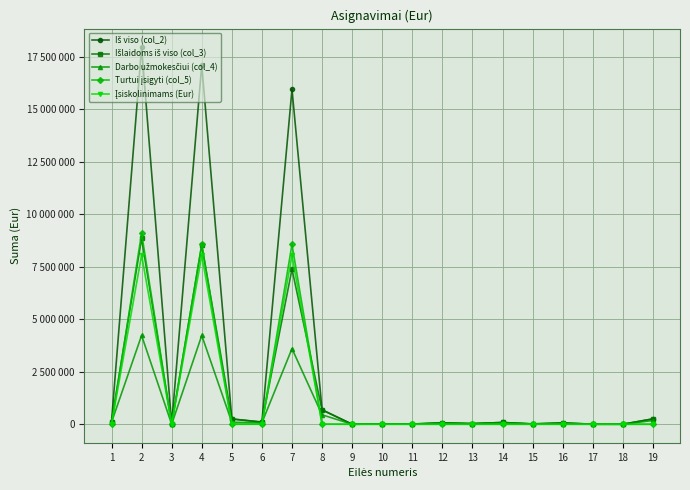

How many lines are shown in the chart?

5